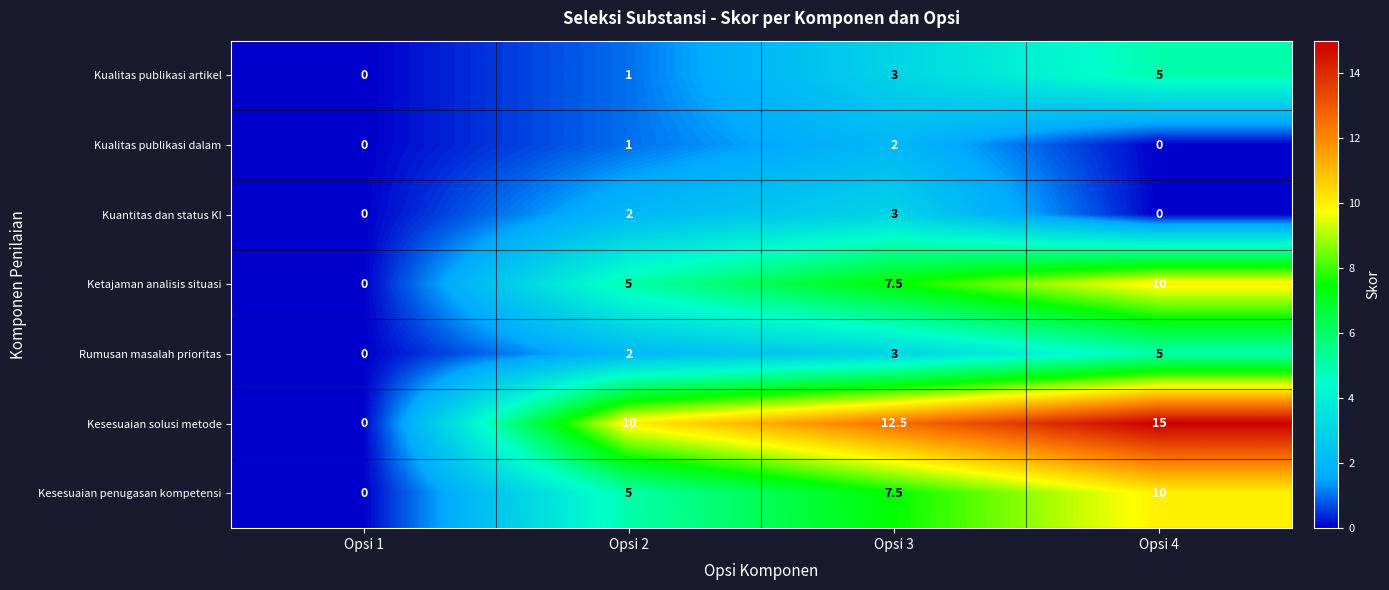

What is the difference between the maximum and minimum values in the Kesesuaian solusi metode series?

15.0